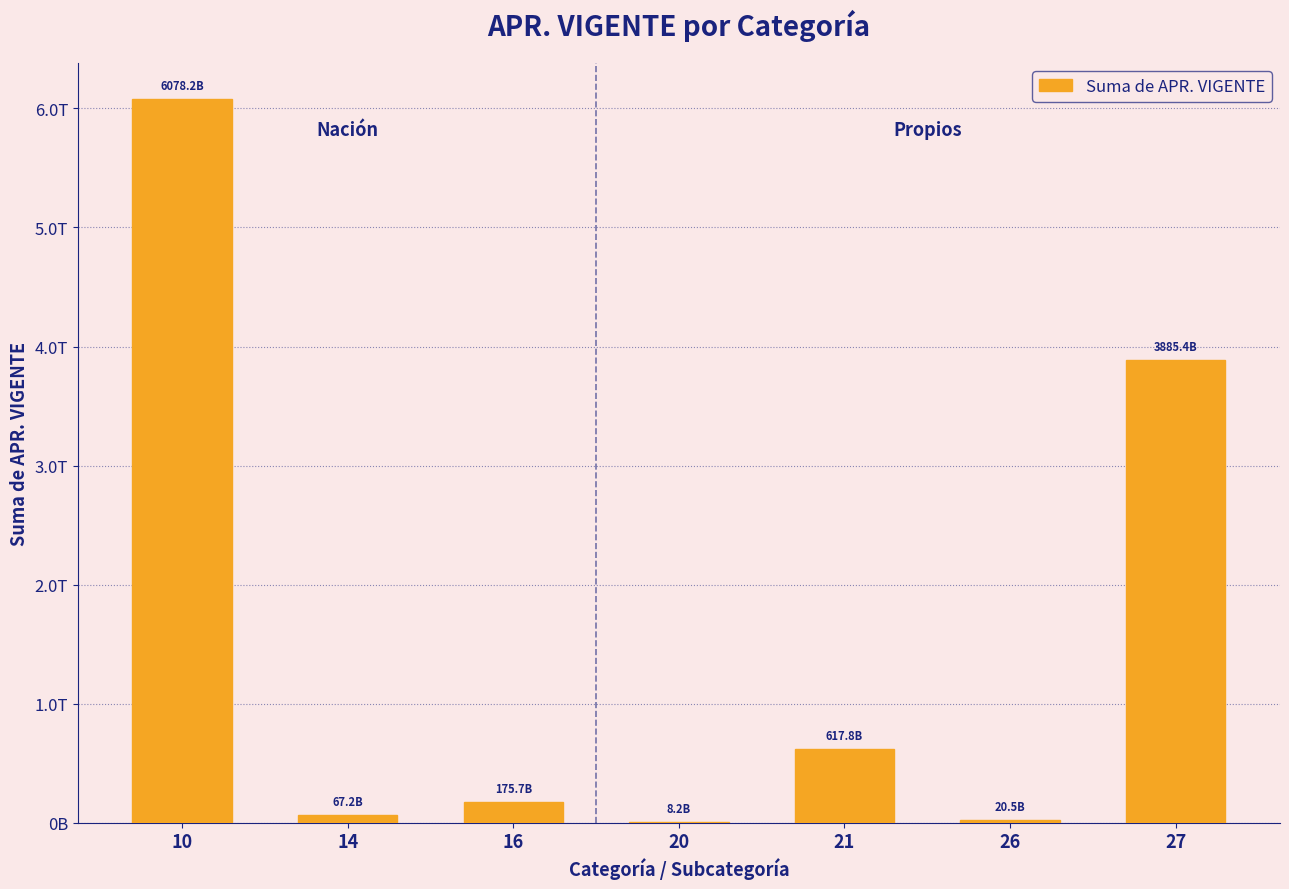

Are the bars horizontal?

No